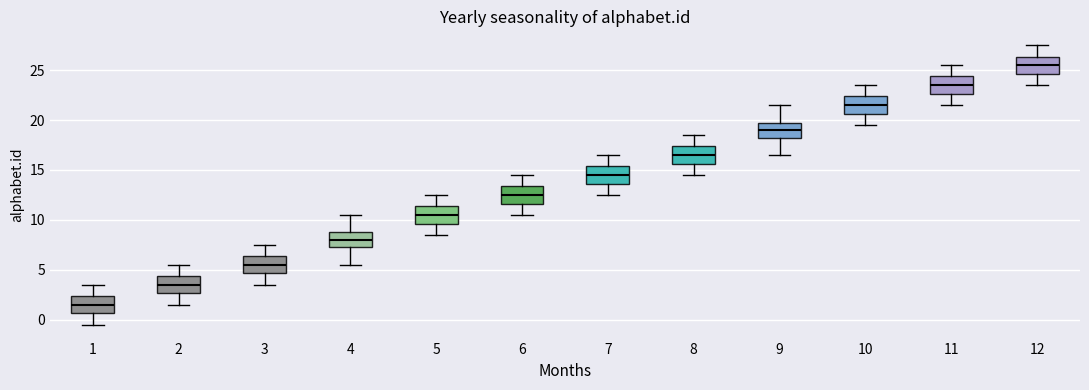

Reading left to right, read every box against the y-axis: the position of its median line, the range the box covers, and the ends of its whiskers. The values are not printed on the chart, so give them approximately, as read against the axis.

1: median 1.5, box 0.5 to 2.5, whiskers -0.5 to 3.5
2: median 3.5, box 2.5 to 4.5, whiskers 1.5 to 5.5
3: median 5.5, box 4.5 to 6.5, whiskers 3.5 to 7.5
4: median 8.0, box 7.5 to 9.0, whiskers 5.5 to 10.5
5: median 10.5, box 9.5 to 11.5, whiskers 8.5 to 12.5
6: median 12.5, box 11.5 to 13.5, whiskers 10.5 to 14.5
7: median 14.5, box 13.5 to 15.5, whiskers 12.5 to 16.5
8: median 16.5, box 15.5 to 17.5, whiskers 14.5 to 18.5
9: median 19.0, box 18.5 to 20.0, whiskers 16.5 to 21.5
10: median 21.5, box 20.5 to 22.5, whiskers 19.5 to 23.5
11: median 23.5, box 22.5 to 24.5, whiskers 21.5 to 25.5
12: median 25.5, box 24.5 to 26.5, whiskers 23.5 to 27.5